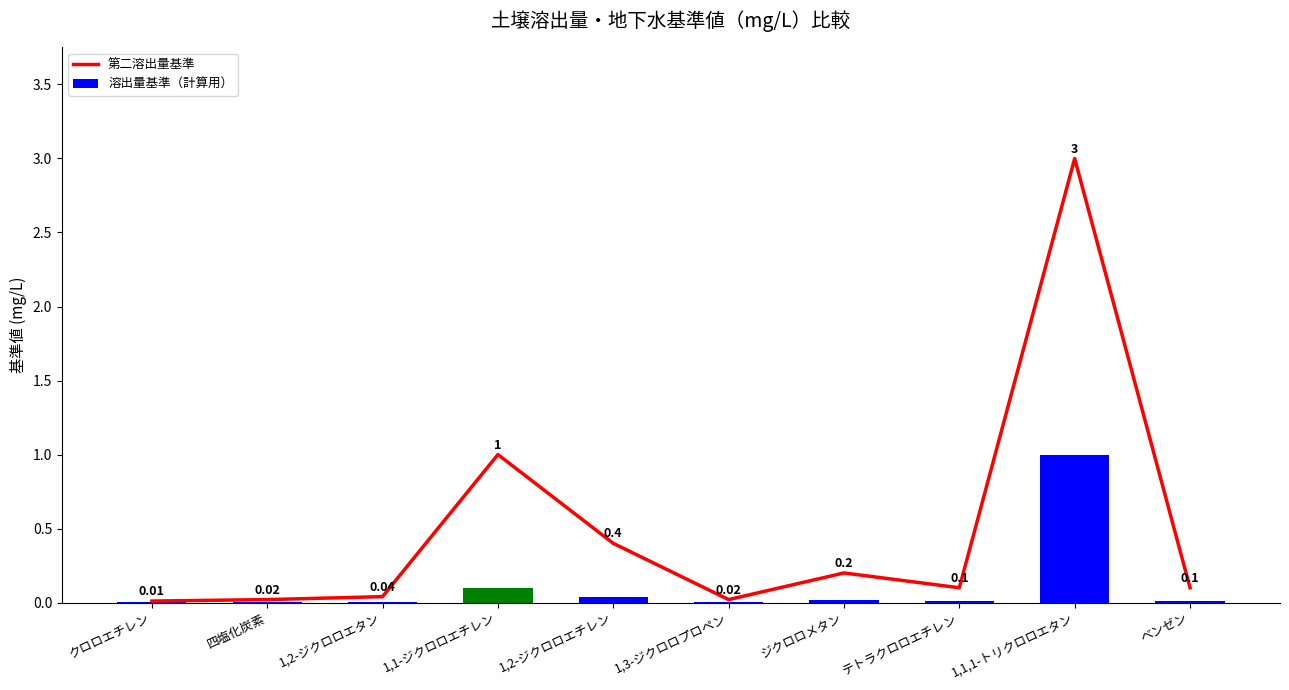

What is the total value across all series at 1,2-ジクロロエチレン?

0.4